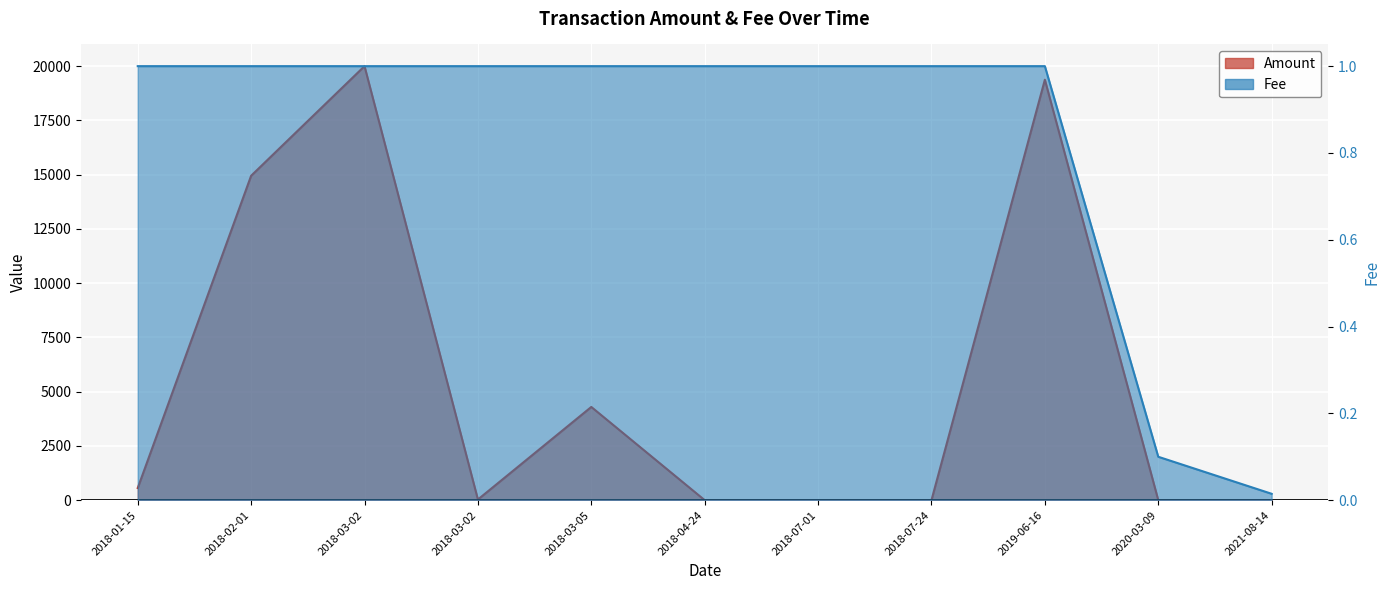

At how many categories does at least one series exceed 16419?

2